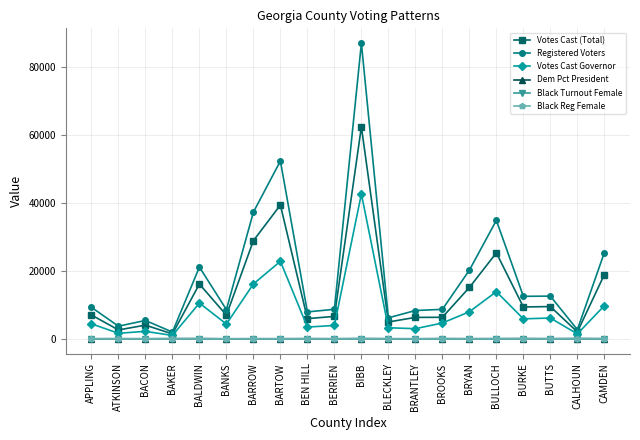

Which category has the highest value across all series?

BIBB